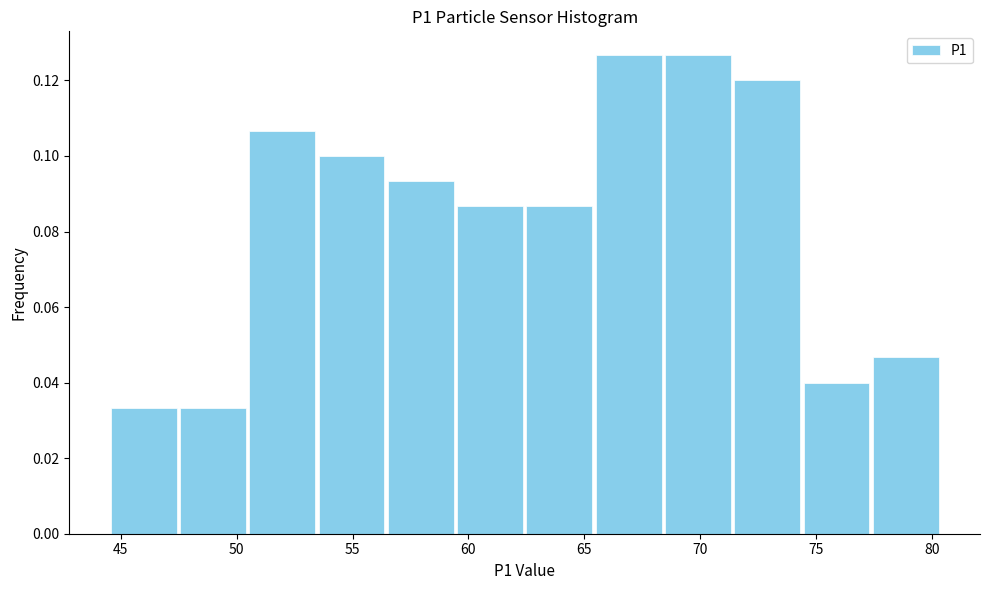

What is the height of the bar covering 53.5 to 56.5 on the x-axis? Neither the bar edges nor the heights are printed on the chart, so give them approximately, as read against the axes.

0.100